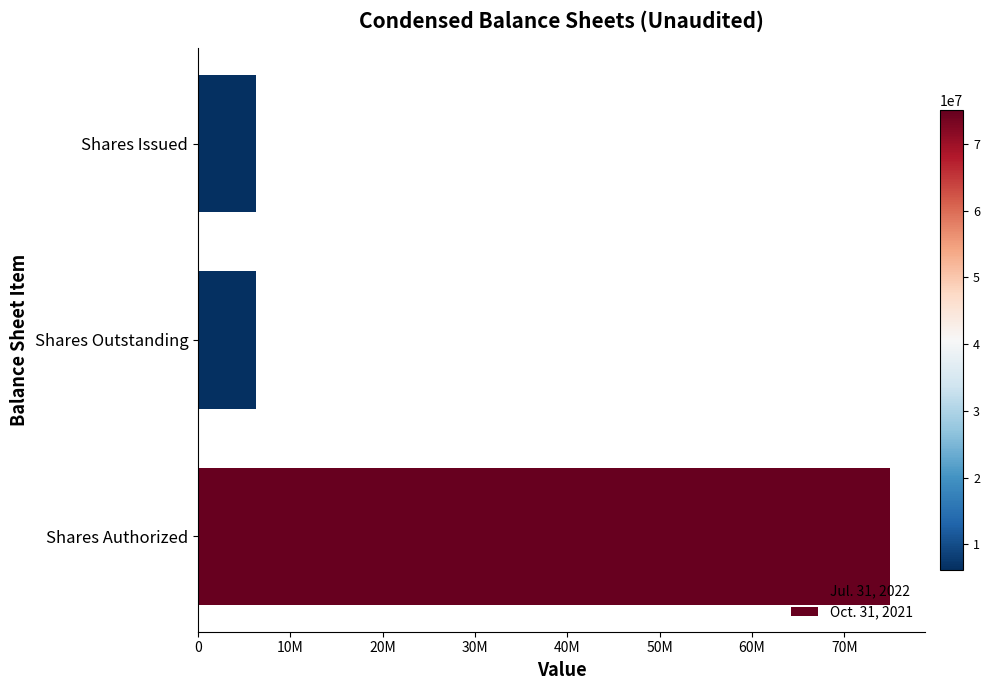

Reading left to right, what are all the values shown in this chart?

Jul. 31, 2022: 0=75000000	10M=6240000	20M=6240000
Oct. 31, 2021: 0=75000000	10M=6240000	20M=6240000